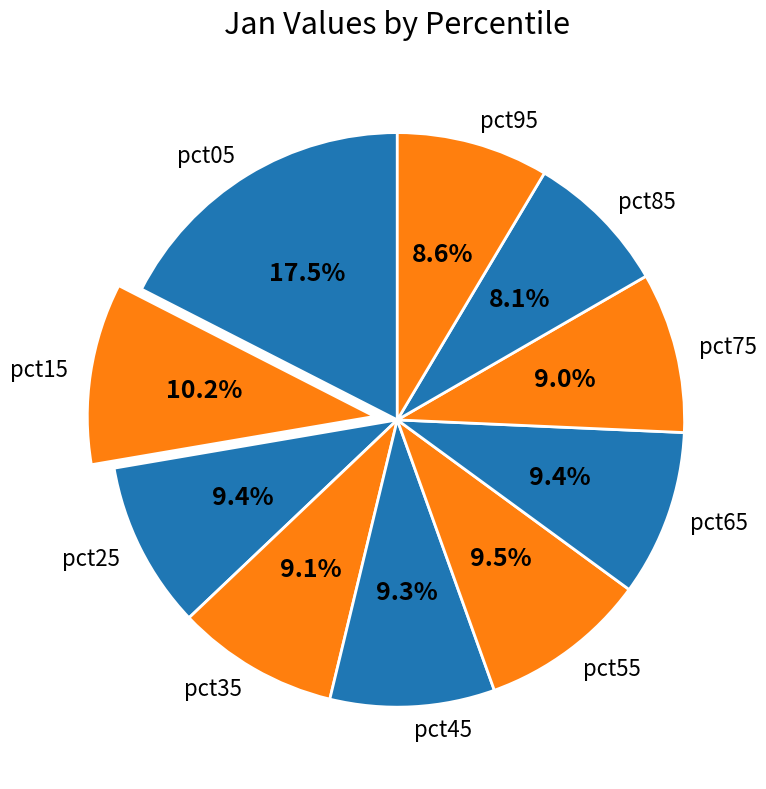

What is the ratio of the value at pct55 to the value at pct05?

0.5